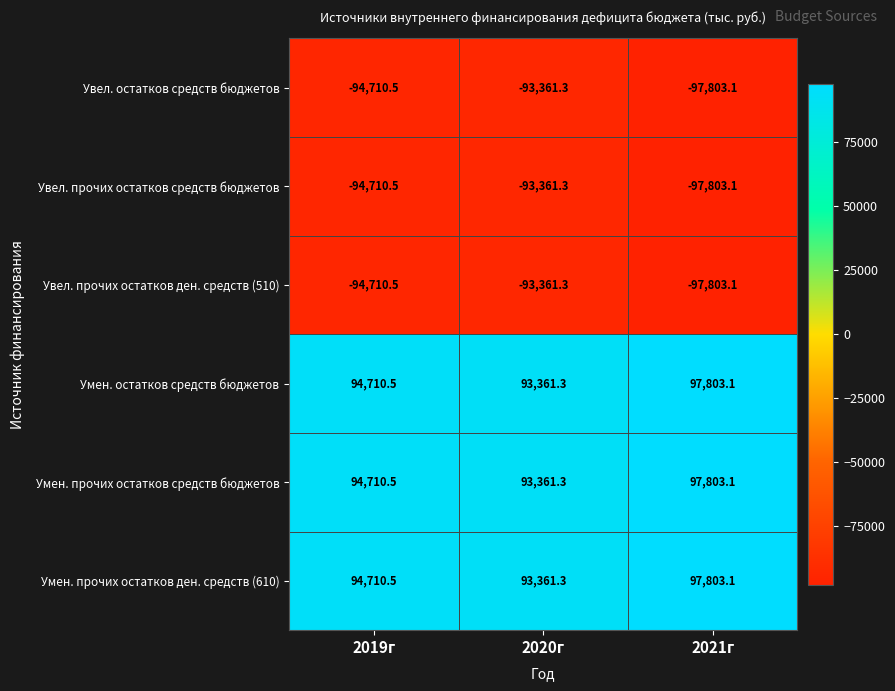

How many distinct data groups are displayed?

6